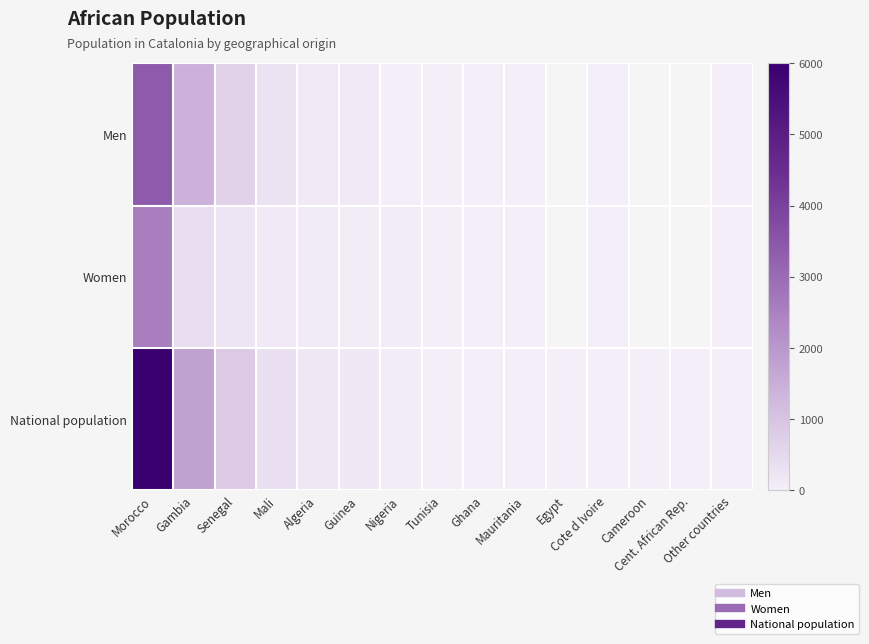

What is the minimum value shown in the chart?

4.0